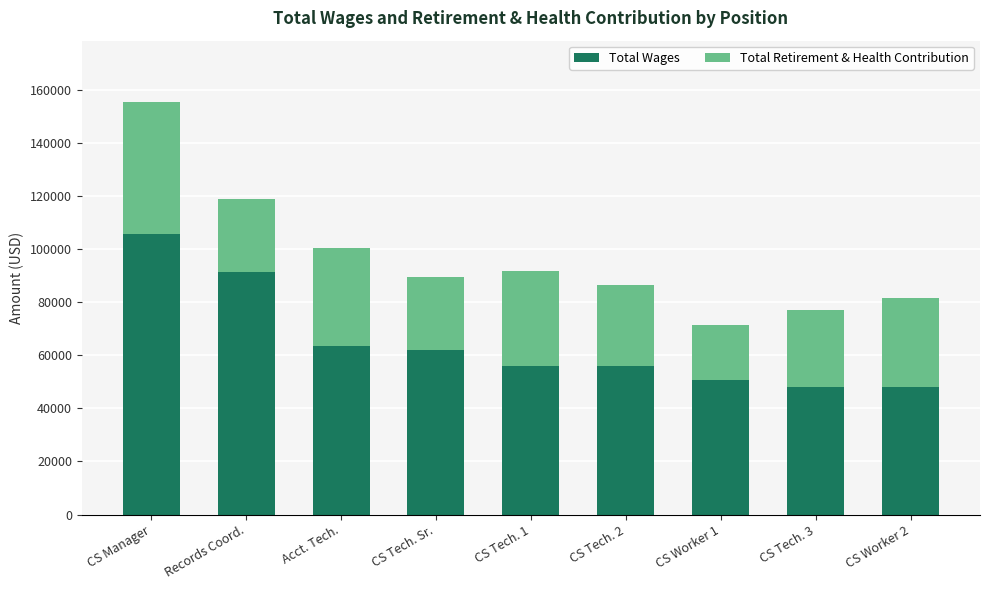

What is the value of the Total Wages bar at the 9th from the left?

48026